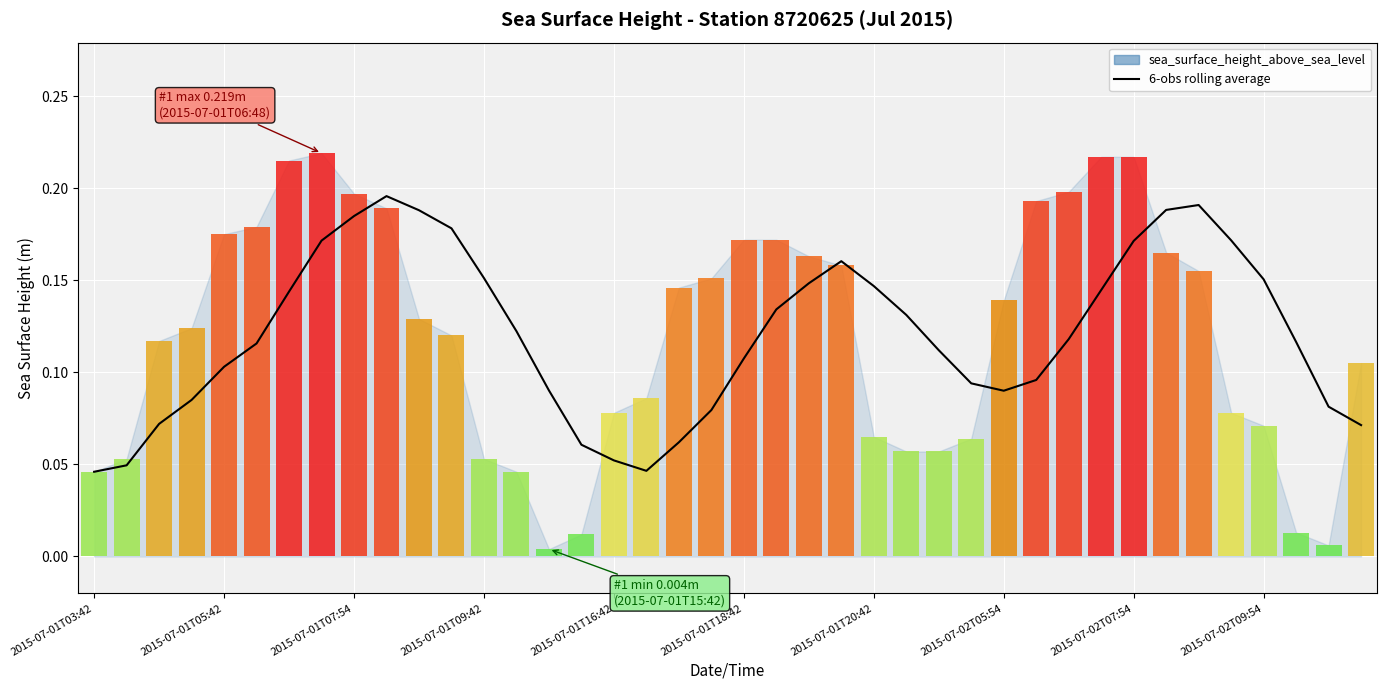

Is it true that the value at 18 is 0.1?

True